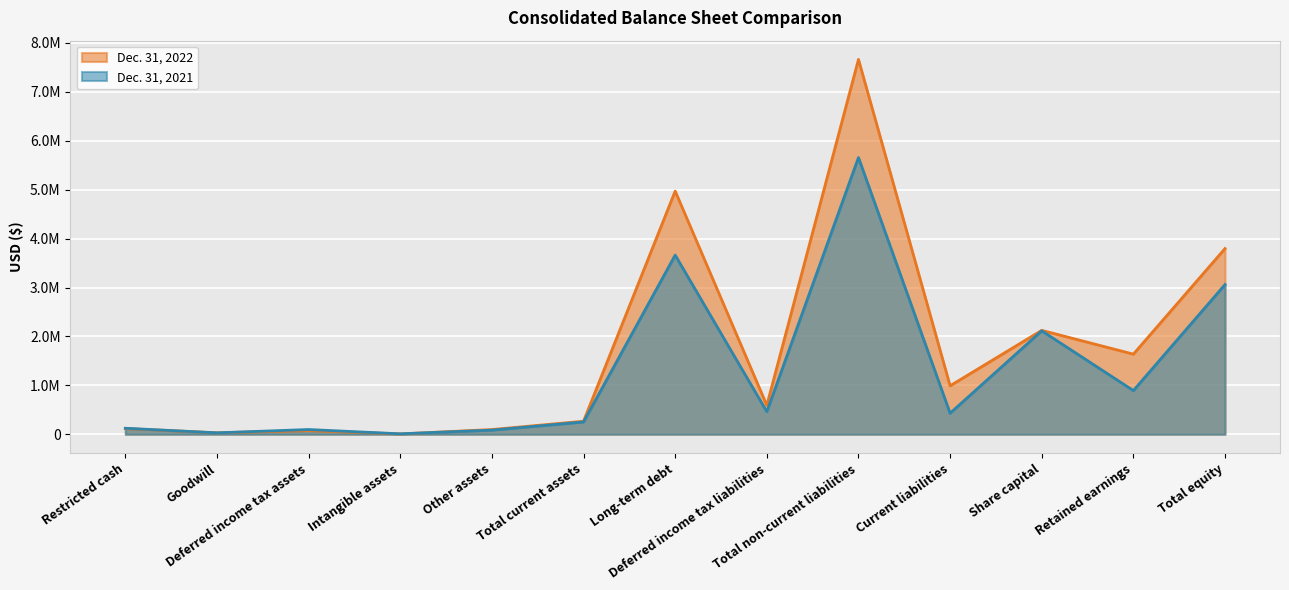

Reading left to right, list all the values displayed in this chart.

Dec. 31, 2022: 117300	29726	75062	7093	96852	266807	4971049	591713	7662788	991133	2124618	1638068	3797025
Dec. 31, 2021: 123329	29726	96945	9324	84749	251422	3662628	461689	5657183	430365	2114783	893379	3061069